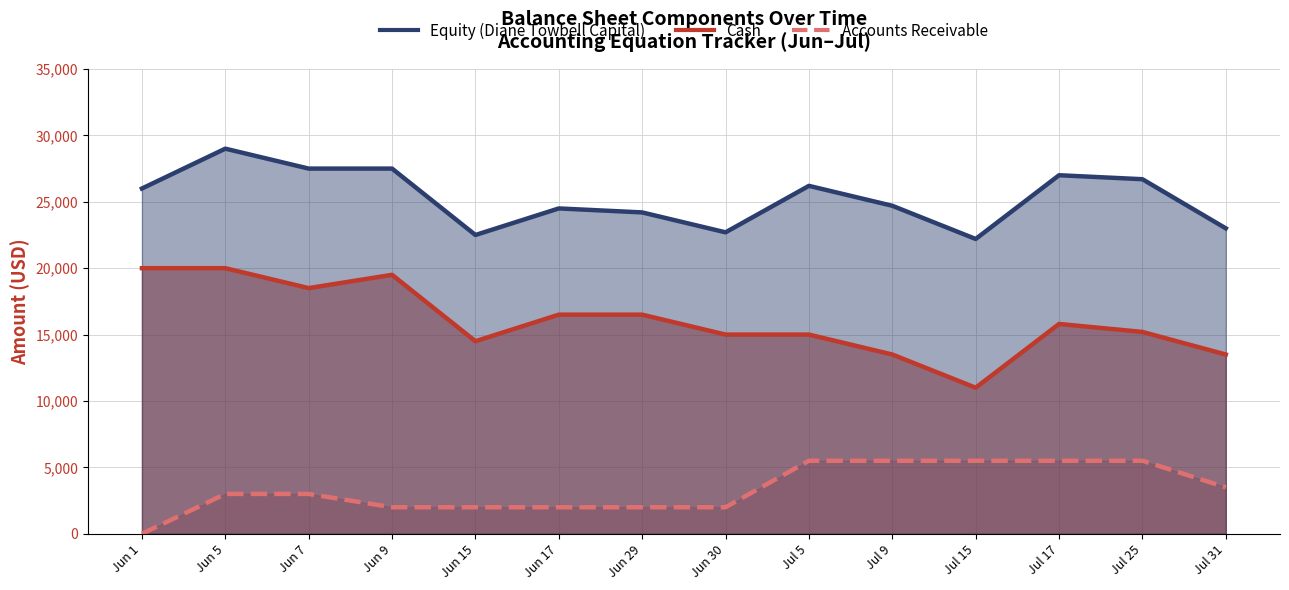

What is the value of the Accounts Receivable point at the 3rd from the left?

3000